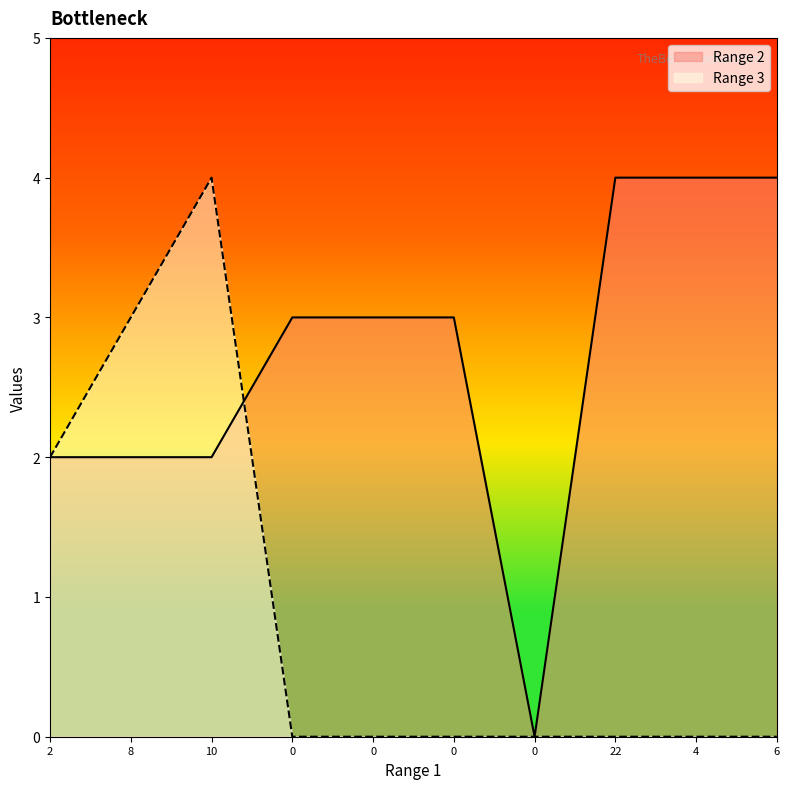

Which series ends up on top after the final intersection of Range 2 and Range 3?

Range 2